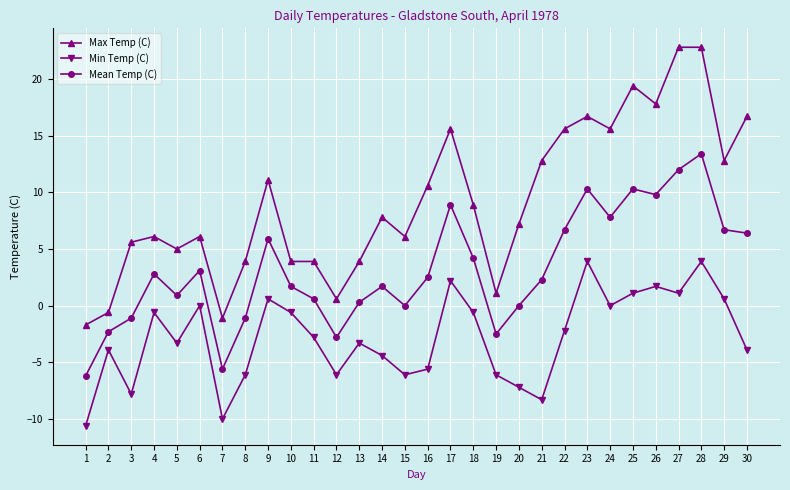

What is the sum of the Mean Temp (C) values at 1 and 2?

-8.5